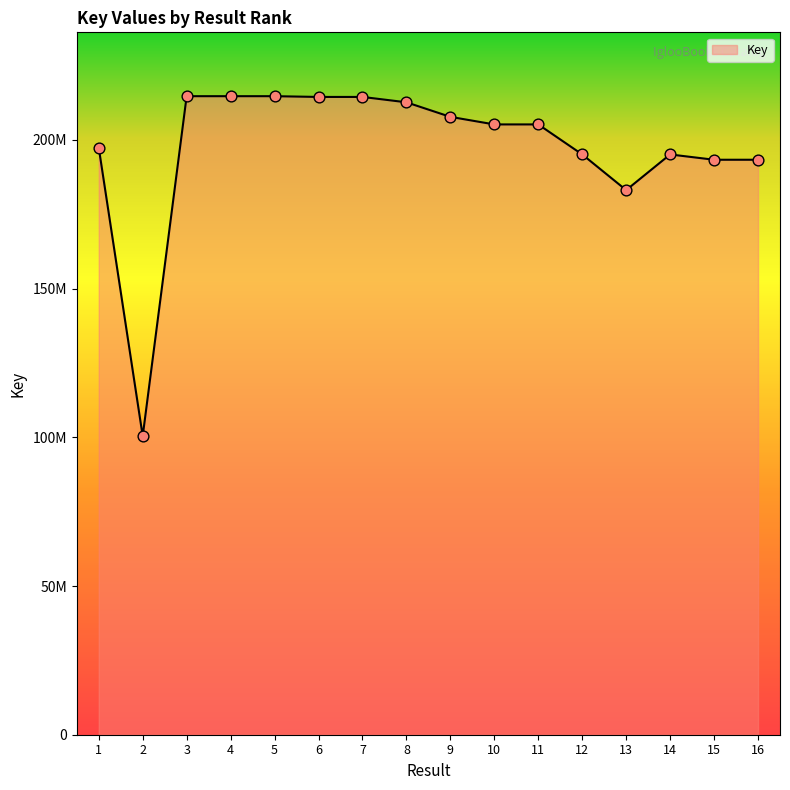

Which has a higher value, 2 or 8?

8